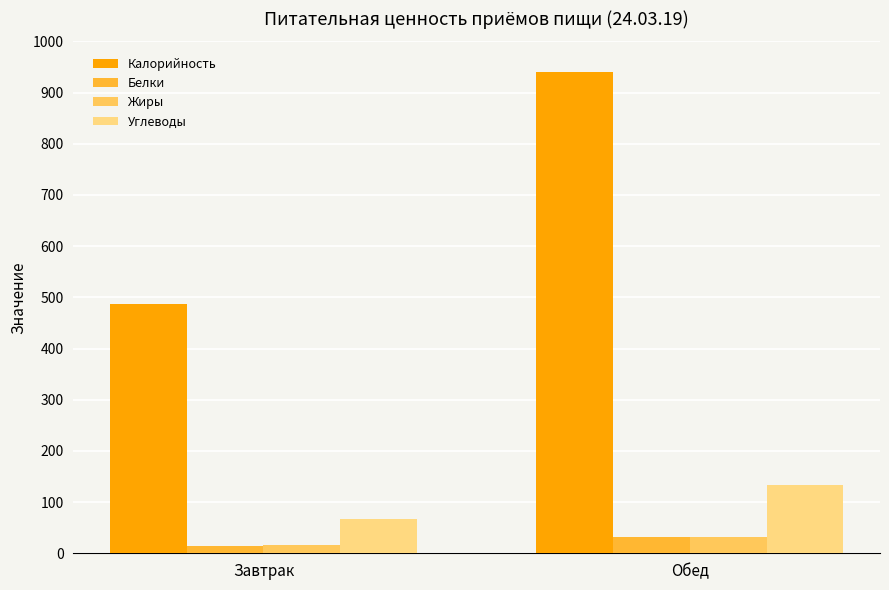

Reading left to right, extract all data points from this chart.

Калорийность: Завтрак=486	Обед=940
Белки: Завтрак=15	Обед=31
Жиры: Завтрак=16	Обед=31
Углеводы: Завтрак=67	Обед=134